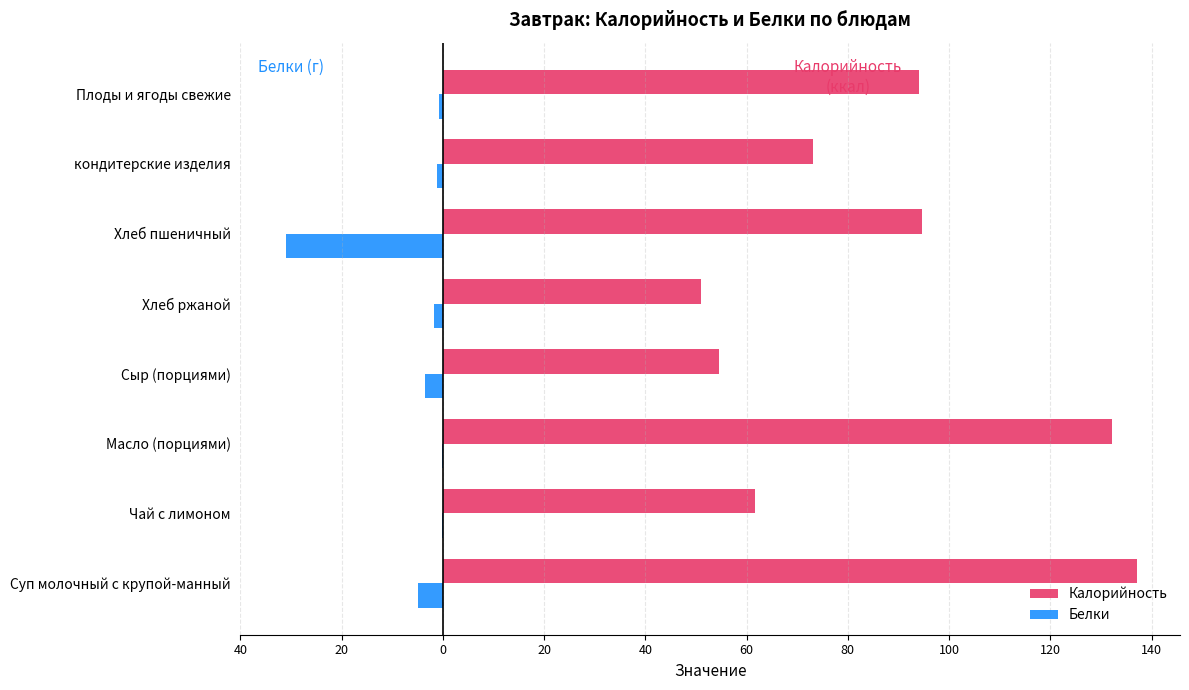

What are all the series names shown in the legend?

Калорийность, Белки